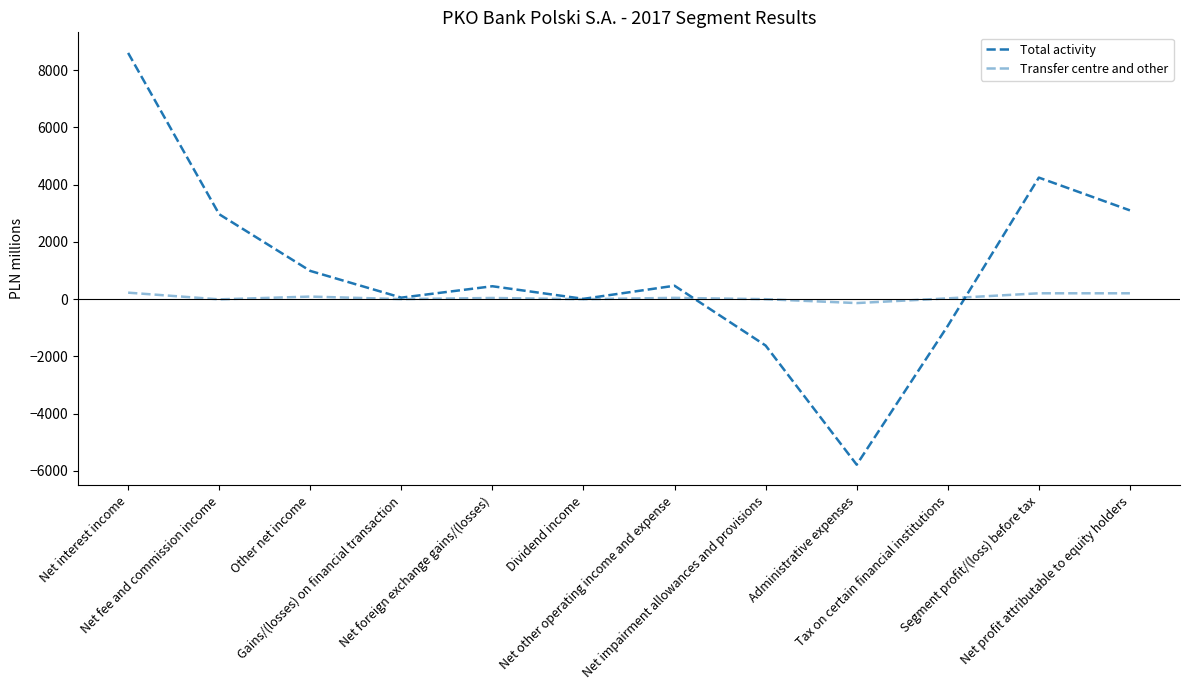

Does the chart display data point markers on the line(s)?

No